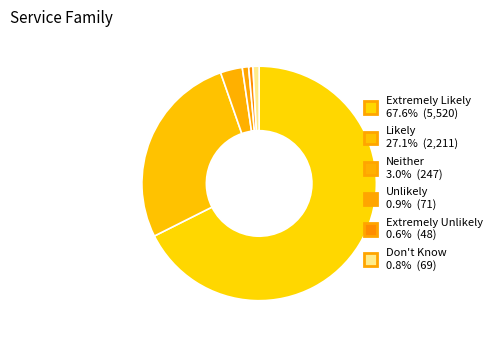

Is it true that Likely is 27% of the pie?

True